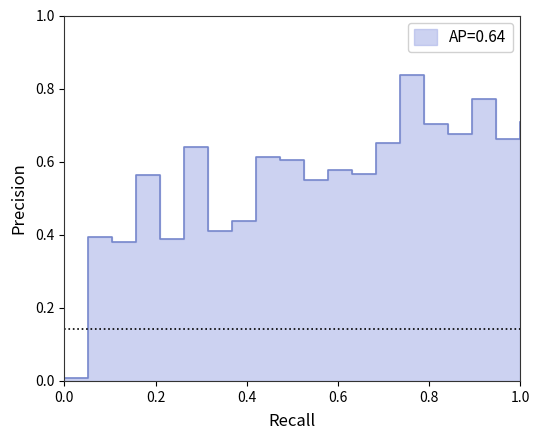

How many points are lower than both their immediate neighbors (excluding endpoints)?

7